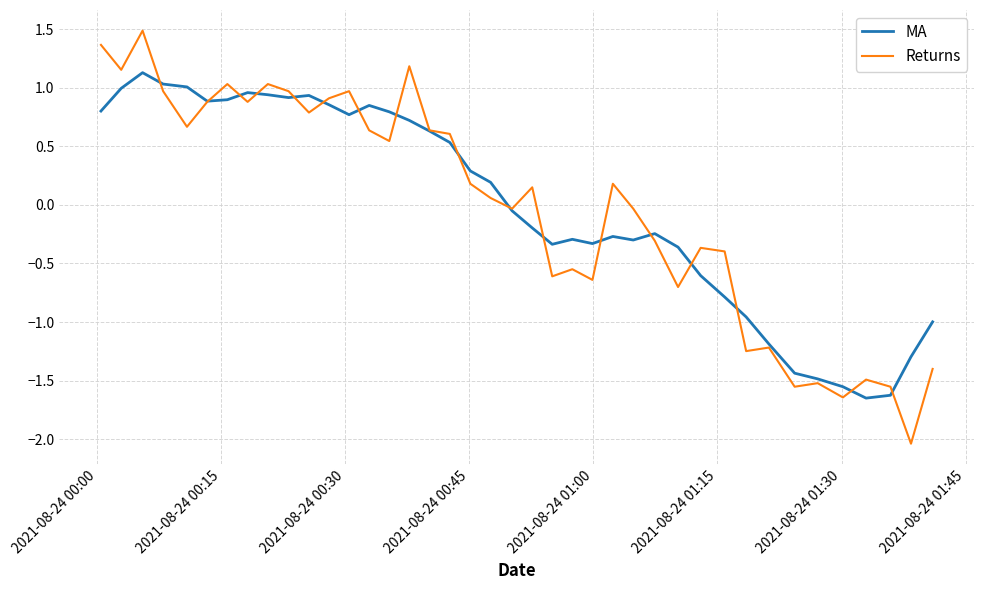

List the series in order of their peak value, highest first.

Returns, MA